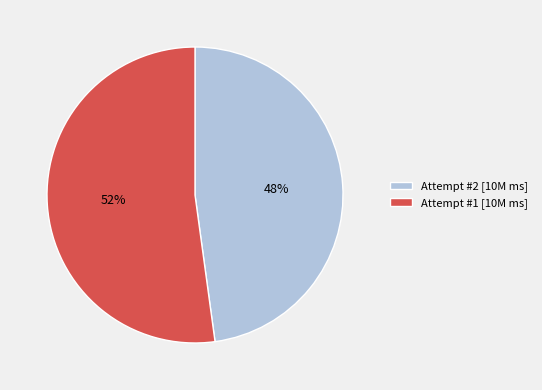

Is it true that Attempt #1 [10M ms] is 64% of the pie?

False